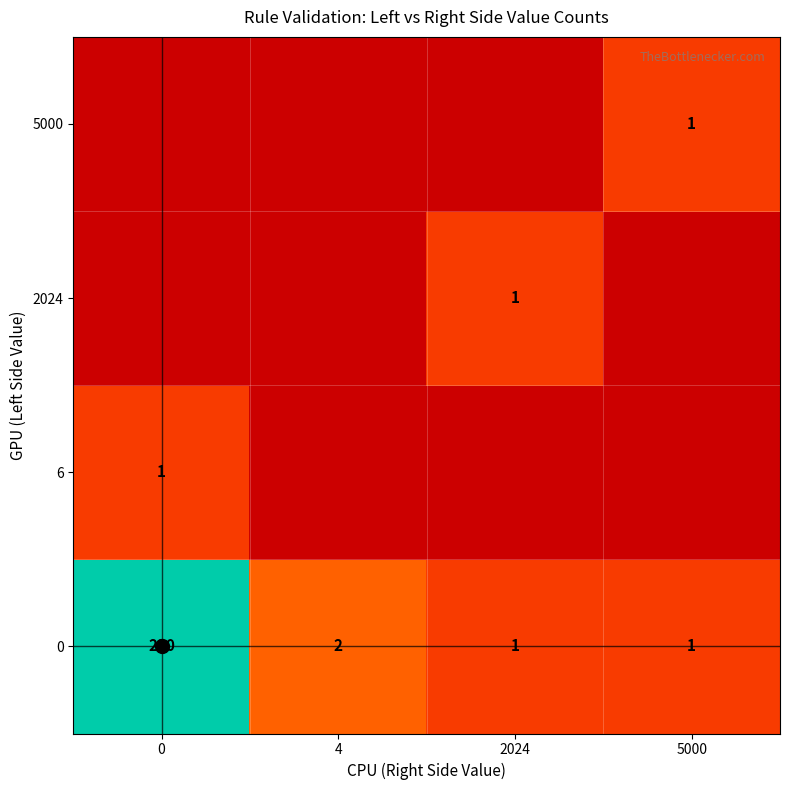

What is the difference between the 0 values at 5000 and 0?

219